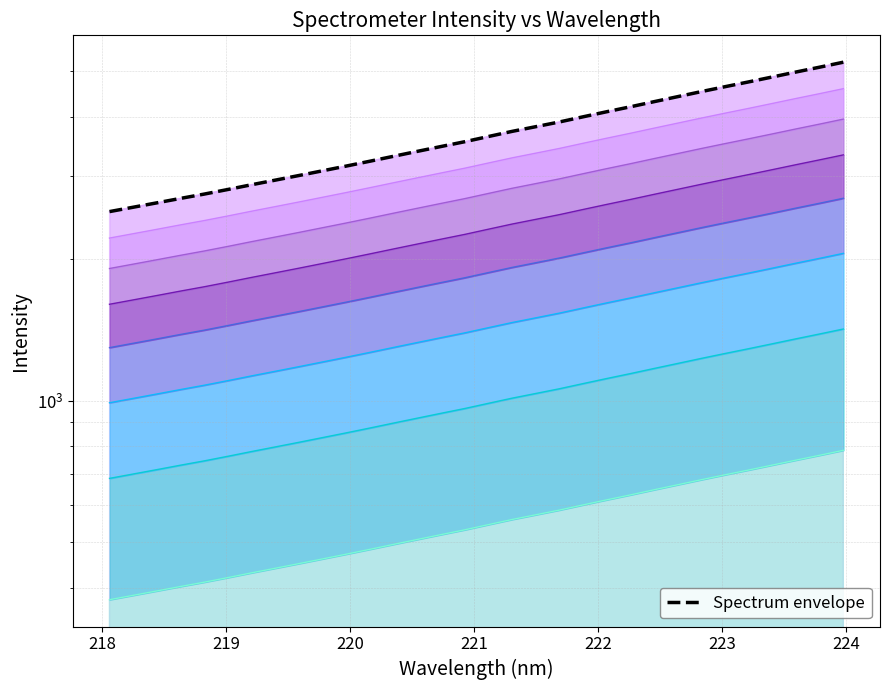

How many series are shown in this chart?

1